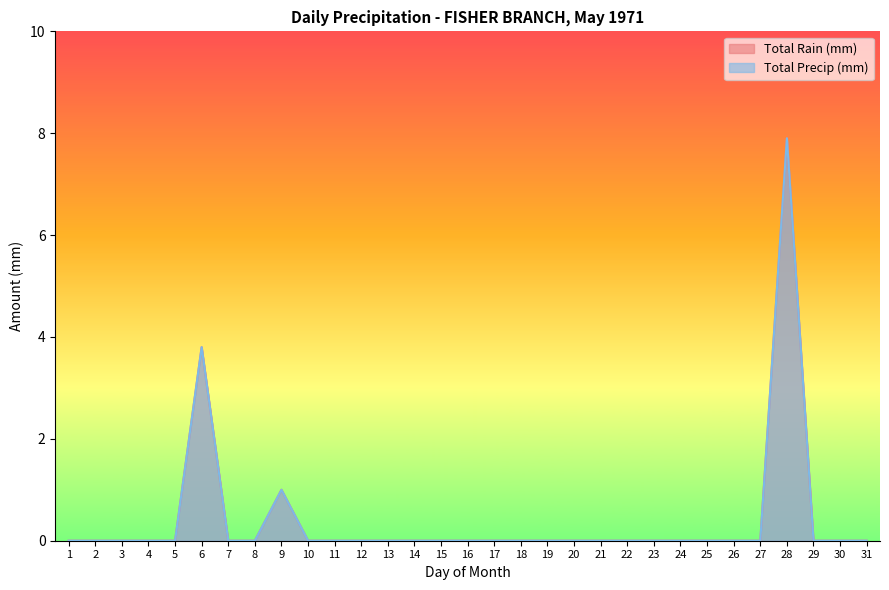

What is the sum of the Total Precip (mm) values at 28 and 22?

7.9